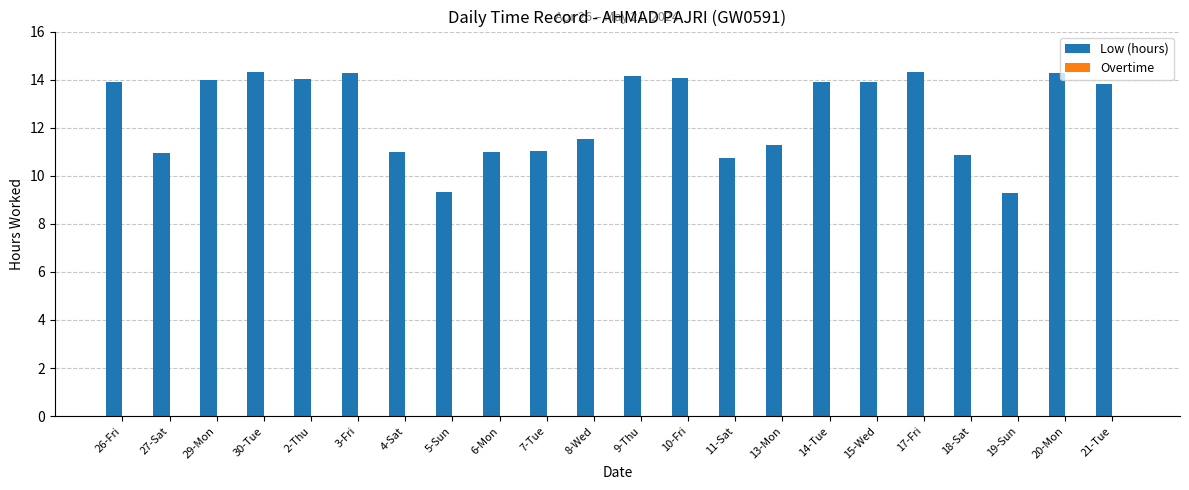

What is the smallest value displayed?

9.3